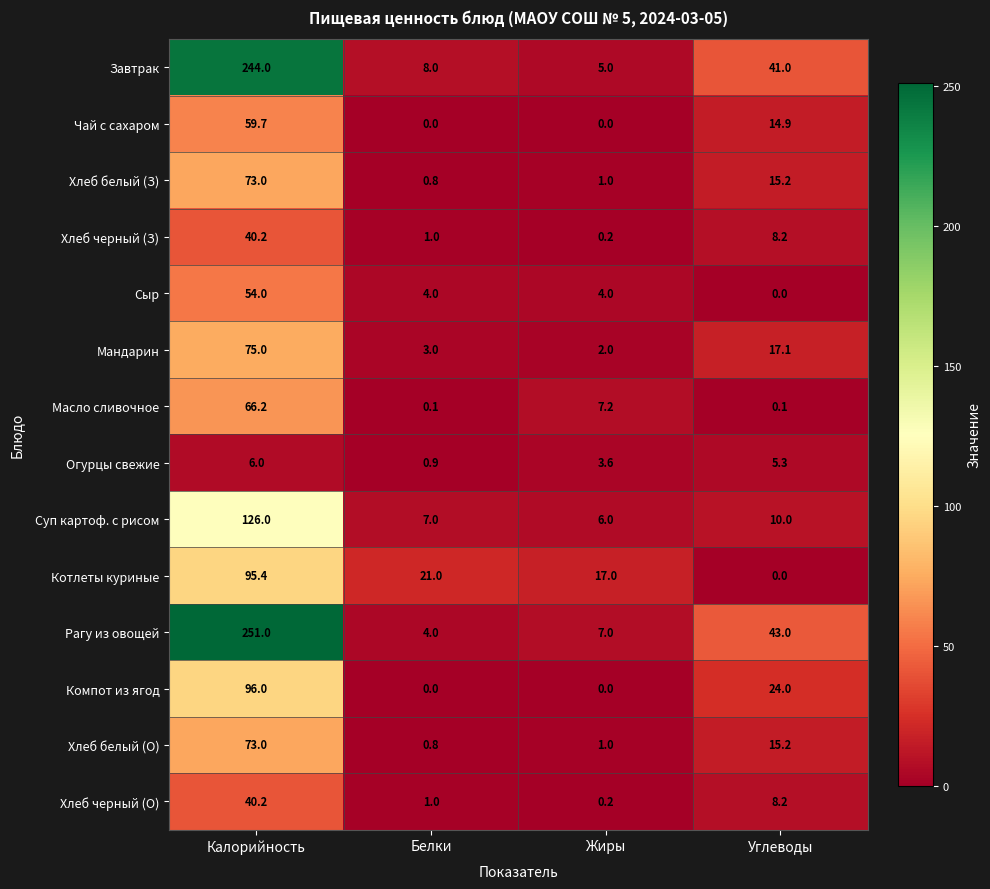

What is the difference between the maximum and second lowest values in the Хлеб черный (З) series?

39.2